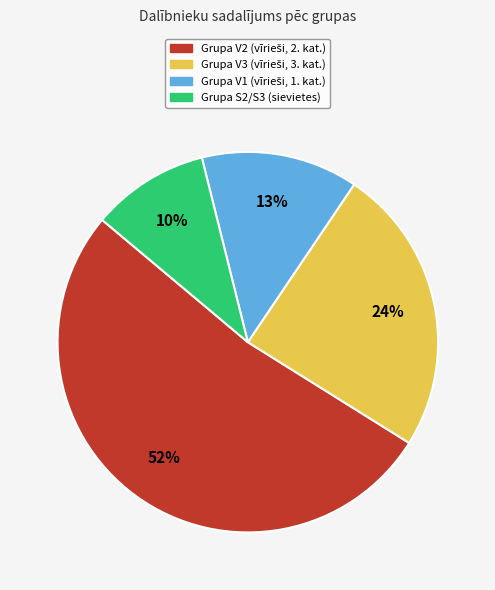

To the nearest percent, what is the difference between the largest and smallest slice percentages?

42%